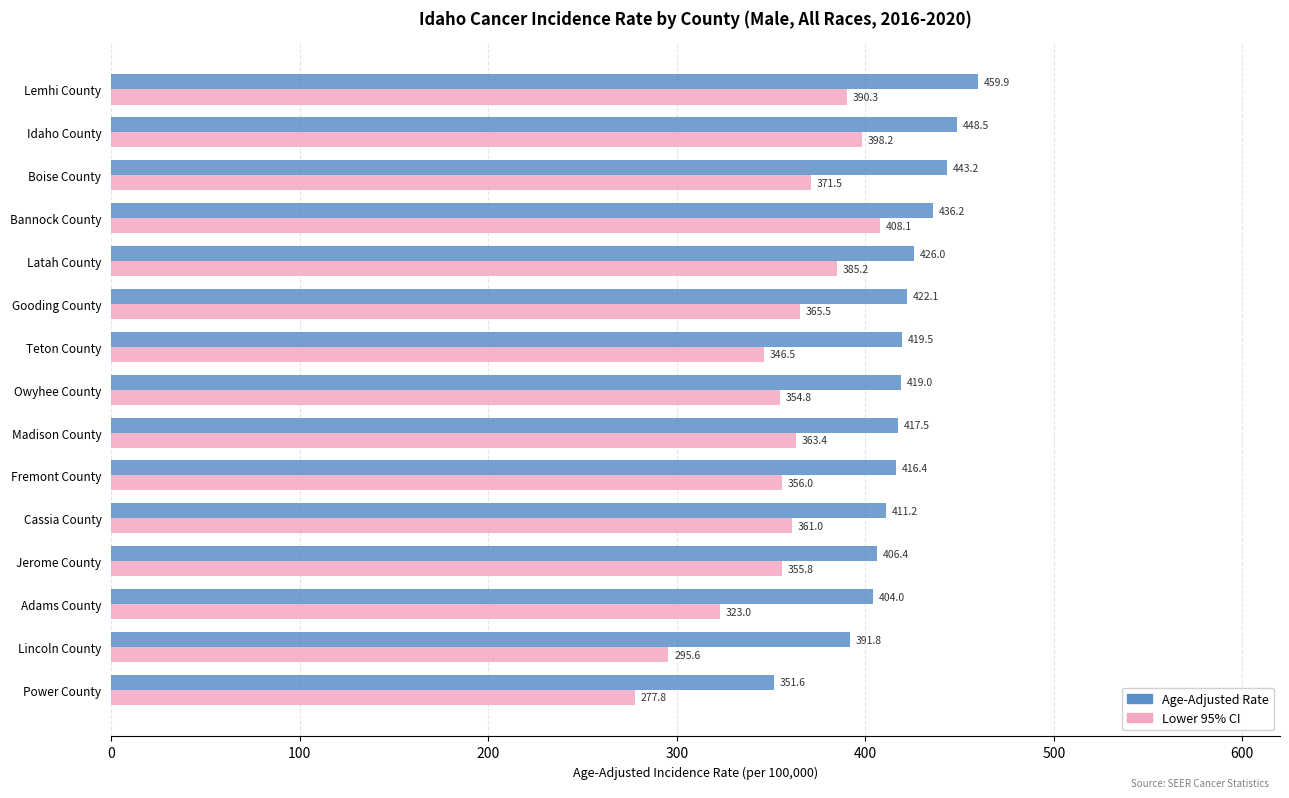

Is it true that Lower 95% CI equals 408.1 at Bannock County?

True